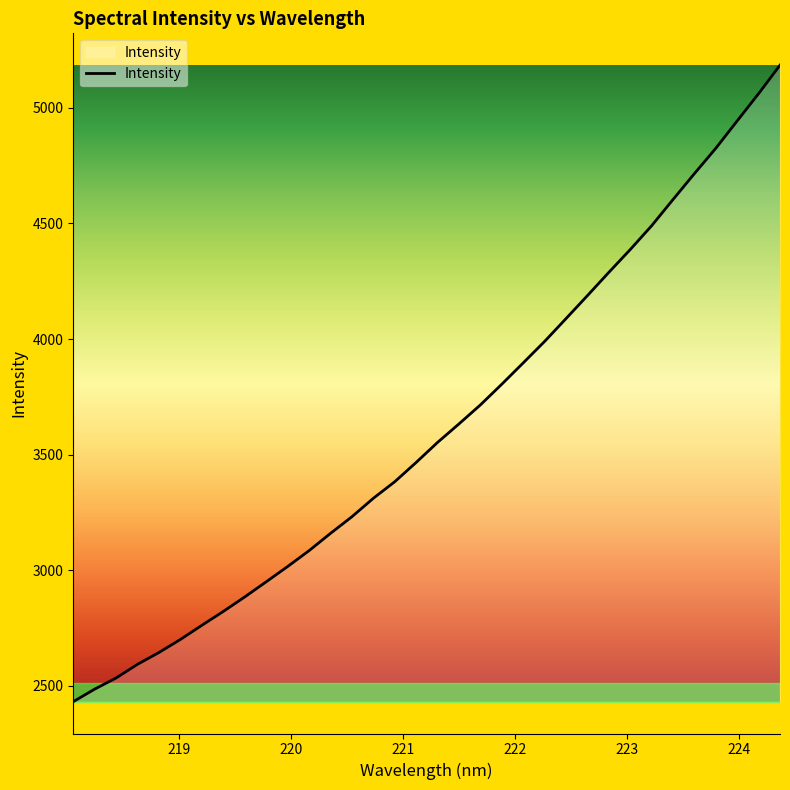

What is the difference between the maximum and minimum values?

2754.0